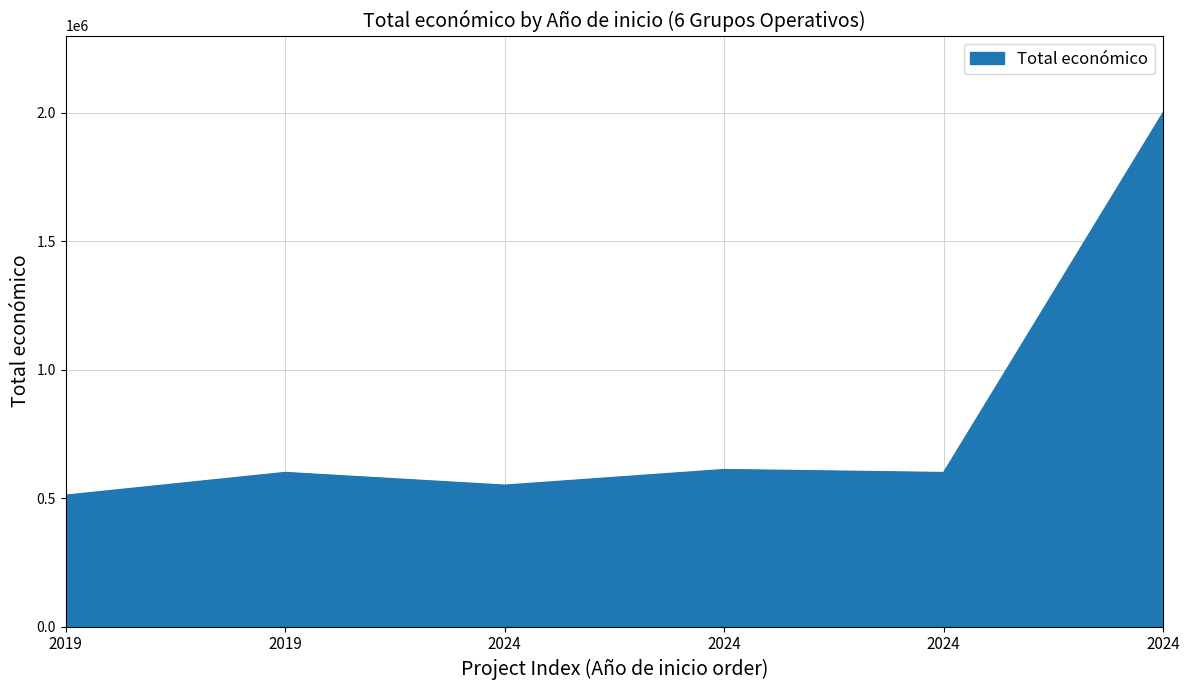

Rank the categories by value from lowest to highest.

2019, 2024, 2024, 2019, 2024, 2024